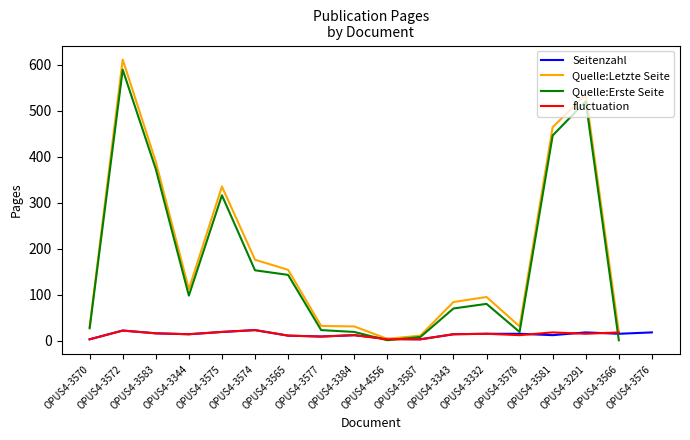

What position from the left is OPUS4-3565?

7